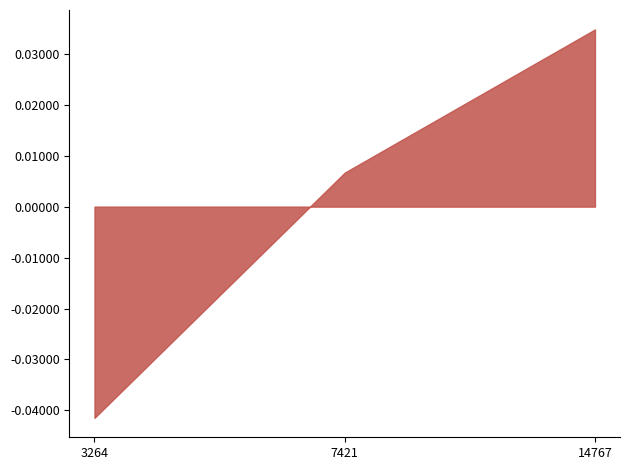

At which label does the data first exceed 0?

7421